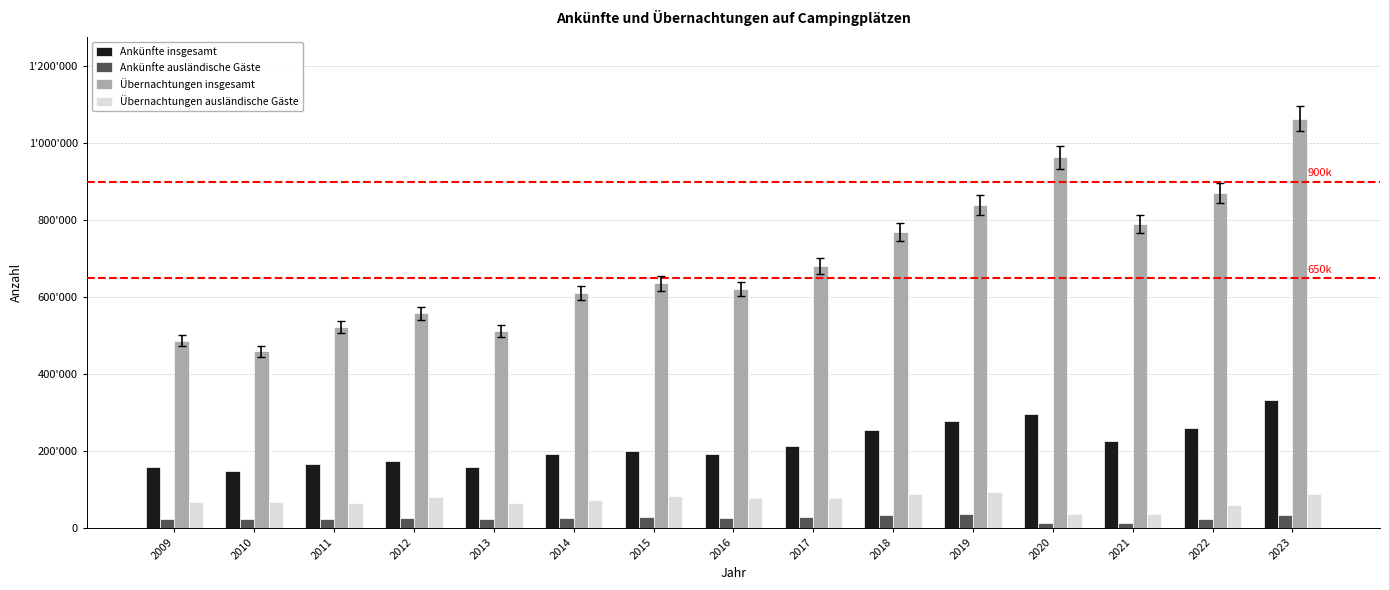

Does the chart contain any negative values?

No